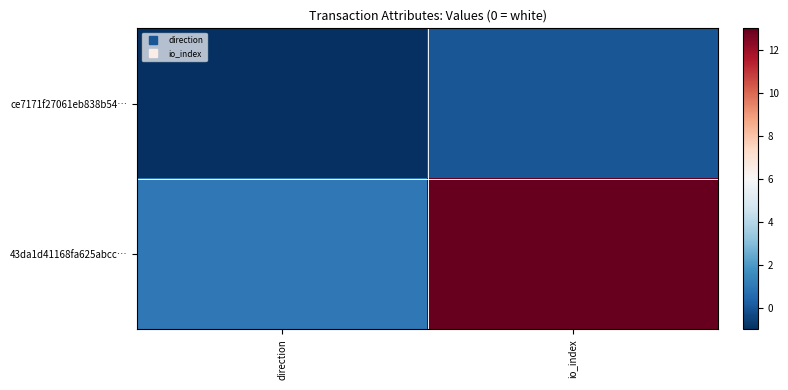

At which category is the sum across all series the highest?

io_index